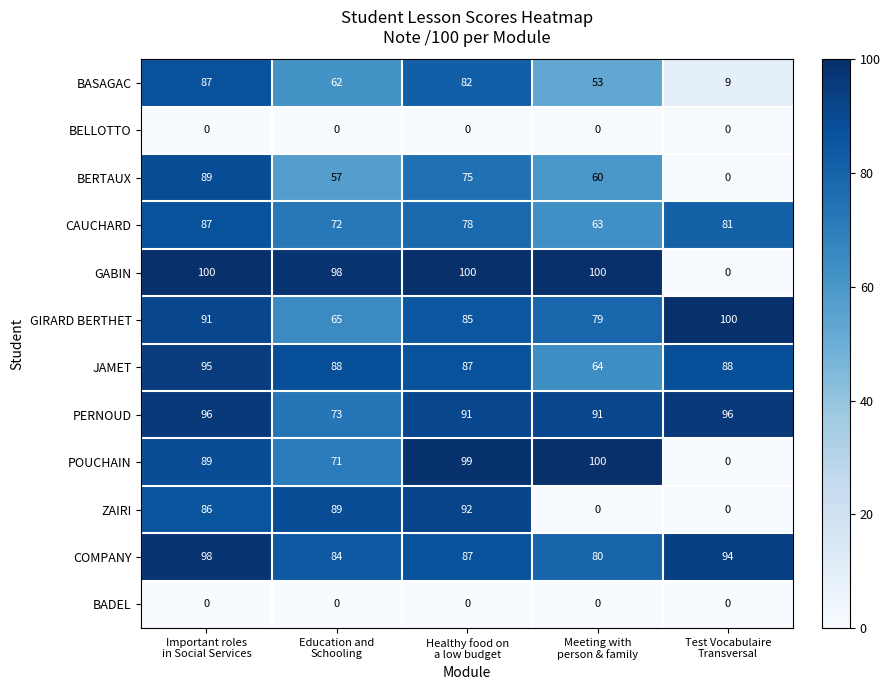

Which series has the largest total across all categories?

PERNOUD